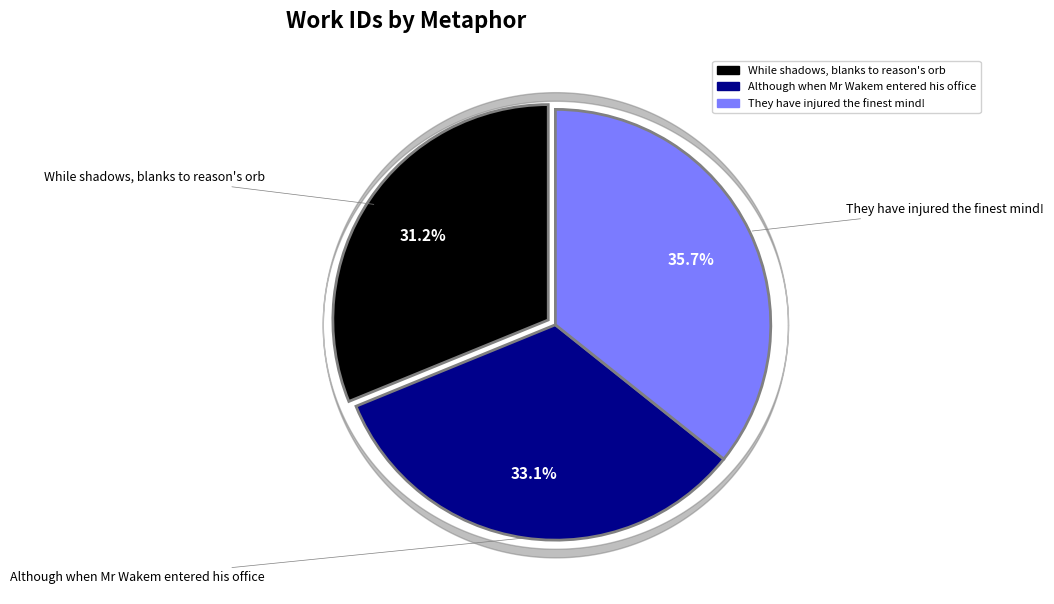

Does any single category account for the majority?

No